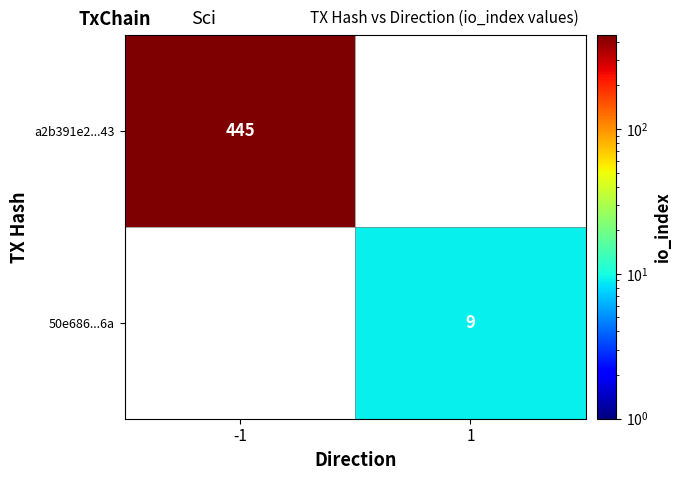

What is the greatest value displayed?

445.0